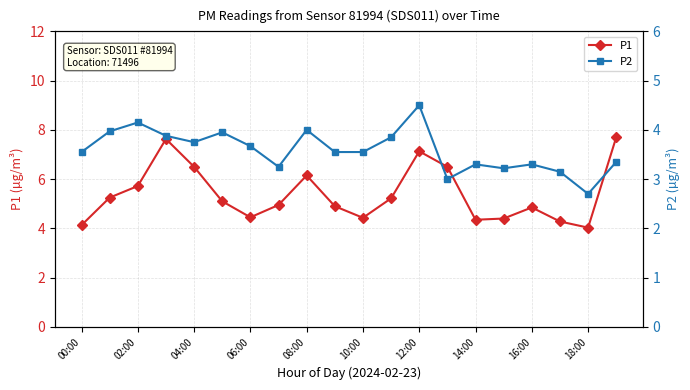

True or false: P1 has a value of 7.2 at 18:00.

False